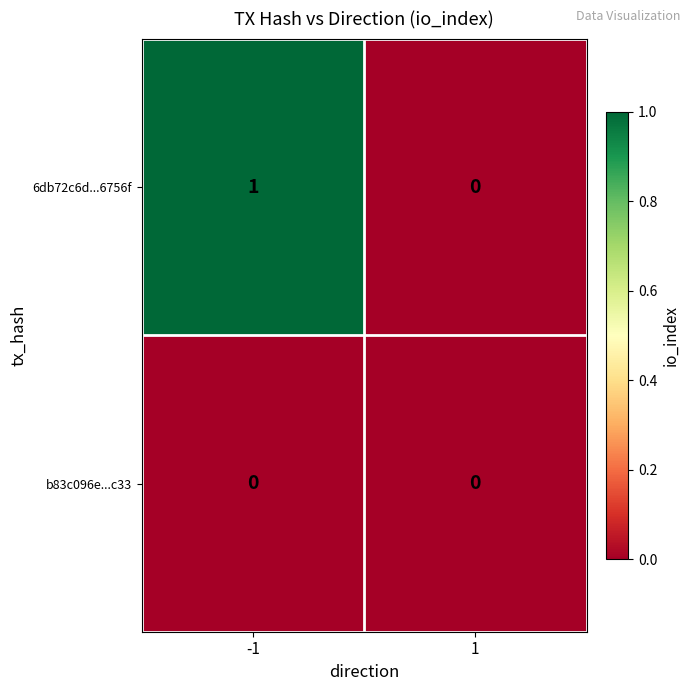

True or false: b83c096e...c33 has a value of 0 at 1.

True